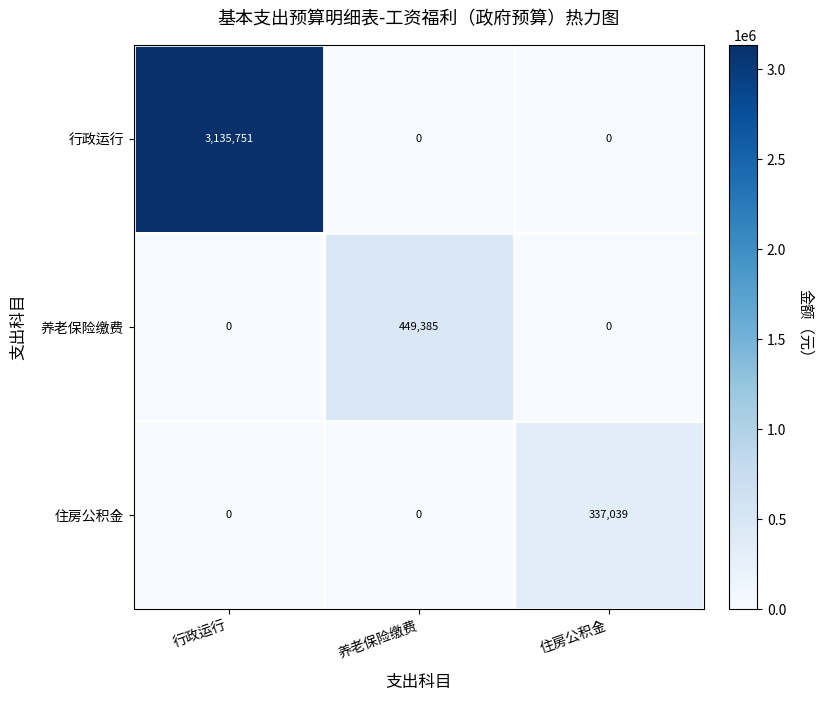

What is the maximum value shown in the chart?

3135751